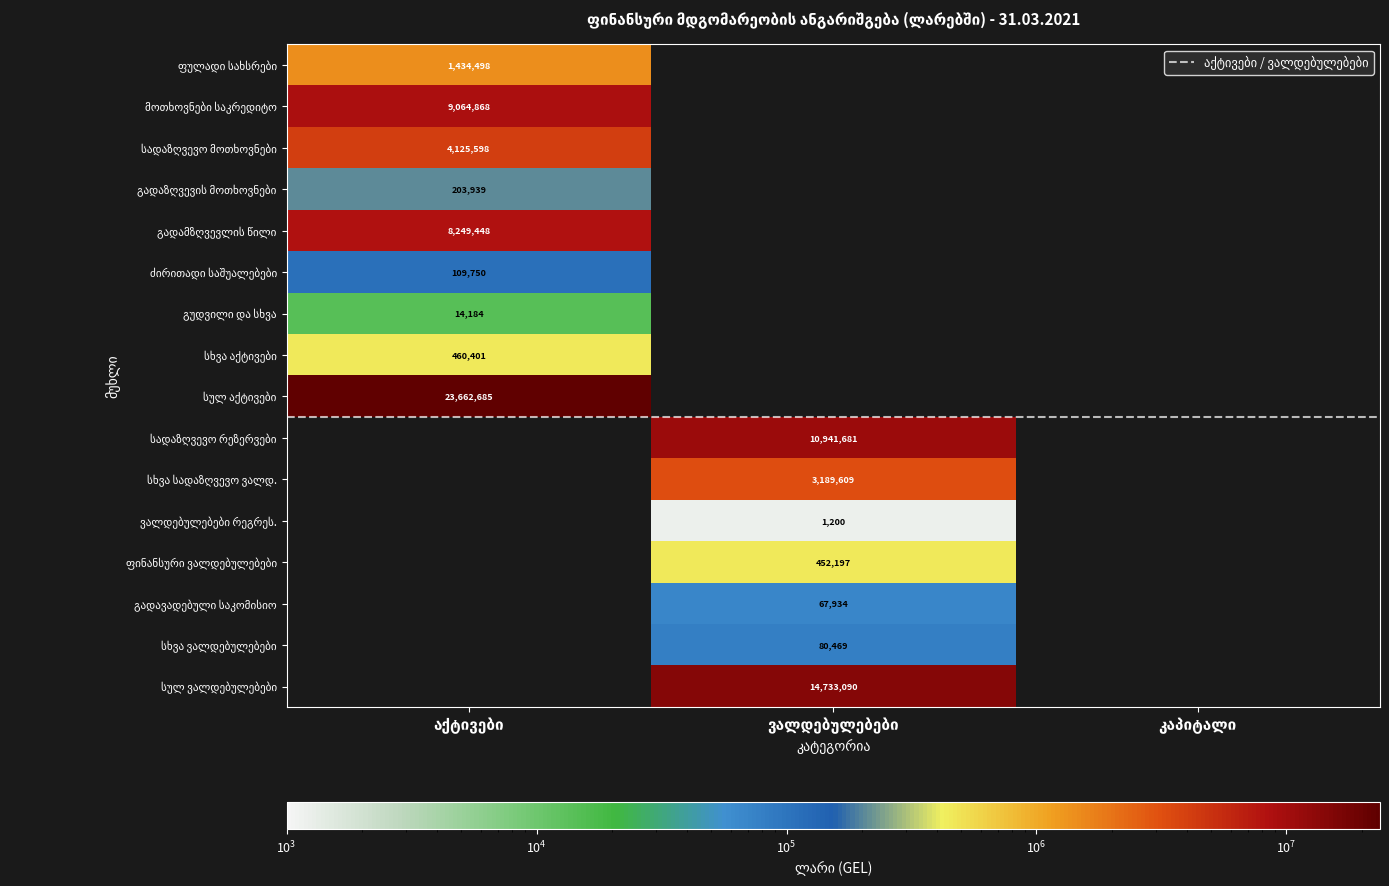

Reading right to left, what are all the values shown in this chart?

ფულადი სახსრები: კაპიტალი=0.0	ვალდებულებები=0.0	აქტივები=9064867.6
მოთხოვნები საკრედიტო: კაპიტალი=0.0	ვალდებულებები=0.0	აქტივები=1434497.8
სადაზღვევო მოთხოვნები: კაპიტალი=0.0	ვალდებულებები=0.0	აქტივები=109749.9
გადაზღვევის მოთხოვნები: კაპიტალი=0.0	ვალდებულებები=0.0	აქტივები=8249448.5
გადამზღვევლის წილი: კაპიტალი=0.0	ვალდებულებები=0.0	აქტივები=203938.8
ძირითადი საშუალებები: კაპიტალი=0.0	ვალდებულებები=0.0	აქტივები=4125597.7
გუდვილი და სხვა: კაპიტალი=0.0	ვალდებულებები=0.0	აქტივები=14183.8
სხვა აქტივები: კაპიტალი=0.0	ვალდებულებები=0.0	აქტივები=460401.2
სულ აქტივები: კაპიტალი=0.0	ვალდებულებები=0.0	აქტივები=23662685.2
სადაზღვევო რეზერვები: კაპიტალი=0.0	ვალდებულებები=10941680.8	აქტივები=0.0
სხვა სადაზღვევო ვალდ.: კაპიტალი=0.0	ვალდებულებები=3189608.8	აქტივები=0.0
ვალდებულებები რეგრეს.: კაპიტალი=0.0	ვალდებულებები=452196.9	აქტივები=0.0
ფინანსური ვალდებულებები: კაპიტალი=0.0	ვალდებულებები=1200.0	აქტივები=0.0
გადავადებული საკომისიო: კაპიტალი=0.0	ვალდებულებები=67933.7	აქტივები=0.0
სხვა ვალდებულებები: კაპიტალი=0.0	ვალდებულებები=80469.5	აქტივები=0.0
სულ ვალდებულებები: კაპიტალი=0.0	ვალდებულებები=14733089.7	აქტივები=0.0